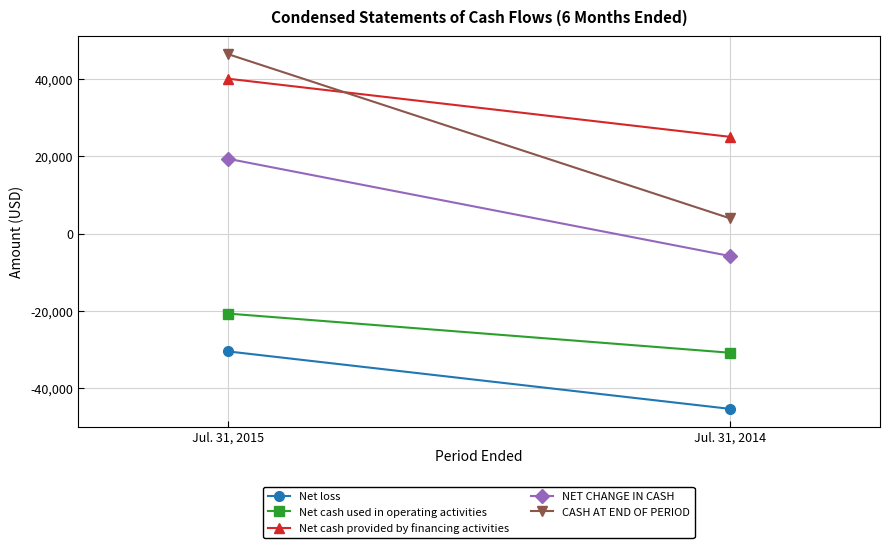

Which series has the widest spread of values?

CASH AT END OF PERIOD